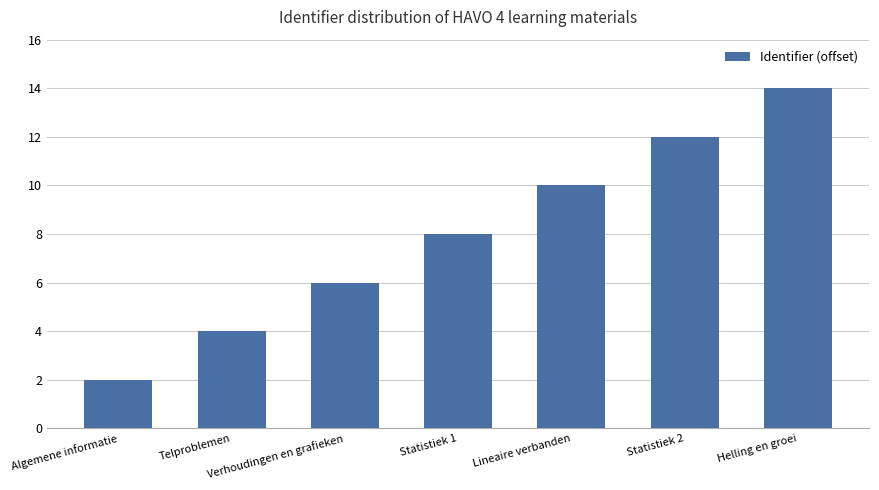

Rank the categories by value from lowest to highest.

Algemene informatie, Telproblemen, Verhoudingen en grafieken, Statistiek 1, Lineaire verbanden, Statistiek 2, Helling en groei